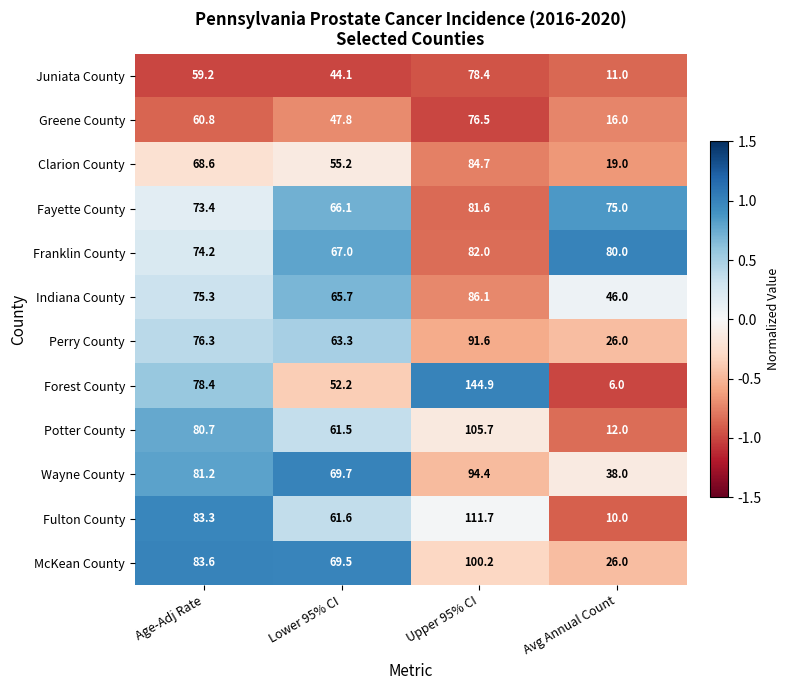

What is the average value of the Greene County series?

50.3